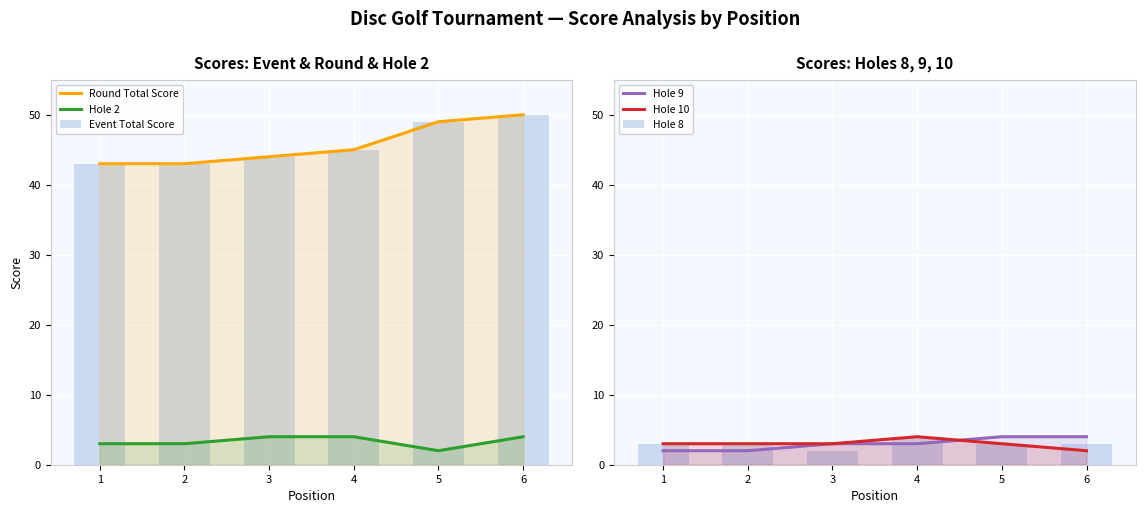

At which label does Round Total Score reach its minimum?

1